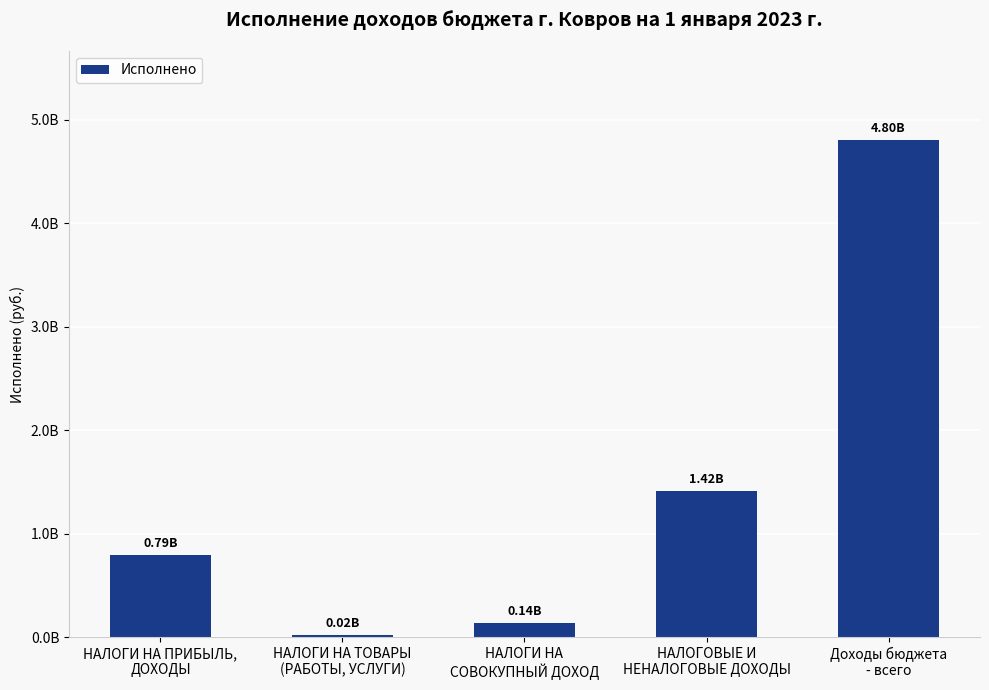

Which has a higher value, НАЛОГИ НА ТОВАРЫ
(РАБОТЫ, УСЛУГИ) or НАЛОГОВЫЕ И
НЕНАЛОГОВЫЕ ДОХОДЫ?

НАЛОГОВЫЕ И
НЕНАЛОГОВЫЕ ДОХОДЫ